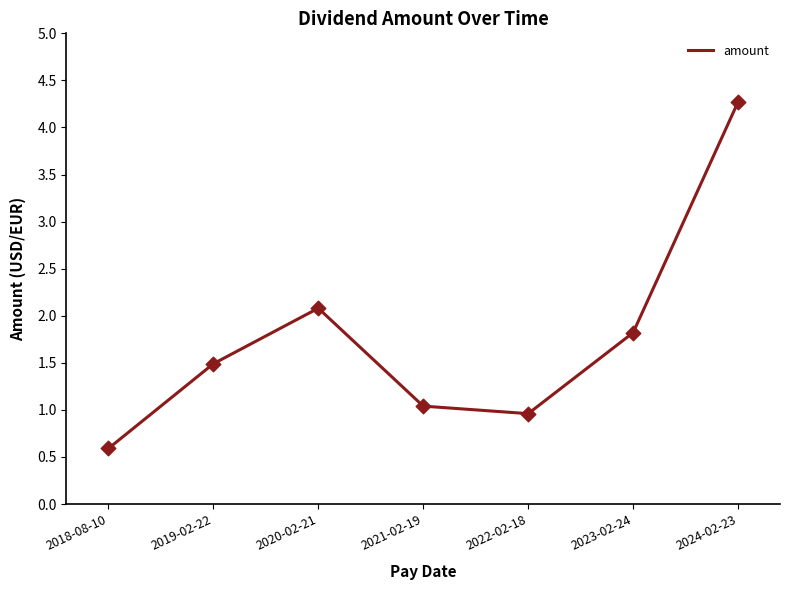

Approximately how many times larger is the value at 2024-02-23 compared to 2020-02-21?

2.1